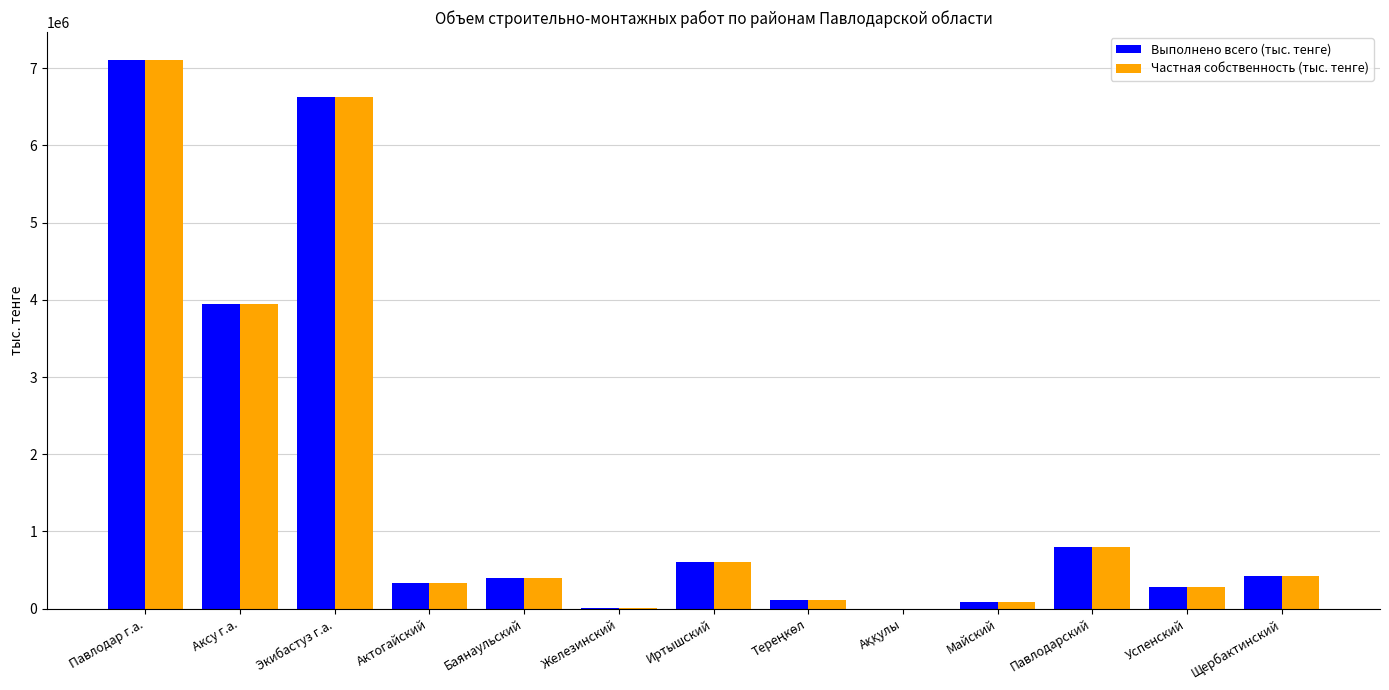

What are all the series names shown in the legend?

Выполнено всего (тыс. тенге), Частная собственность (тыс. тенге)